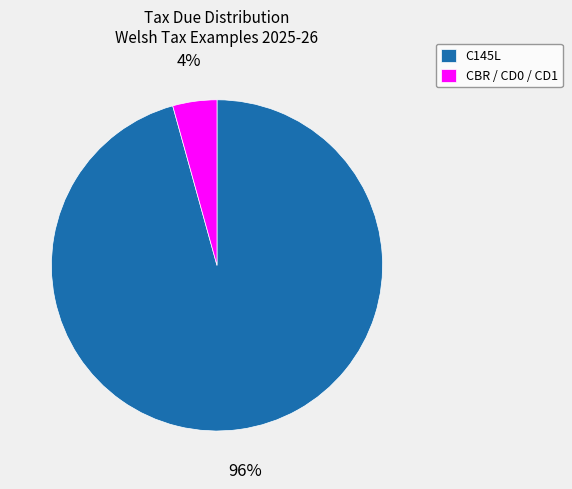

Between C145L and CBR / CD0 / CD1, which is larger?

C145L